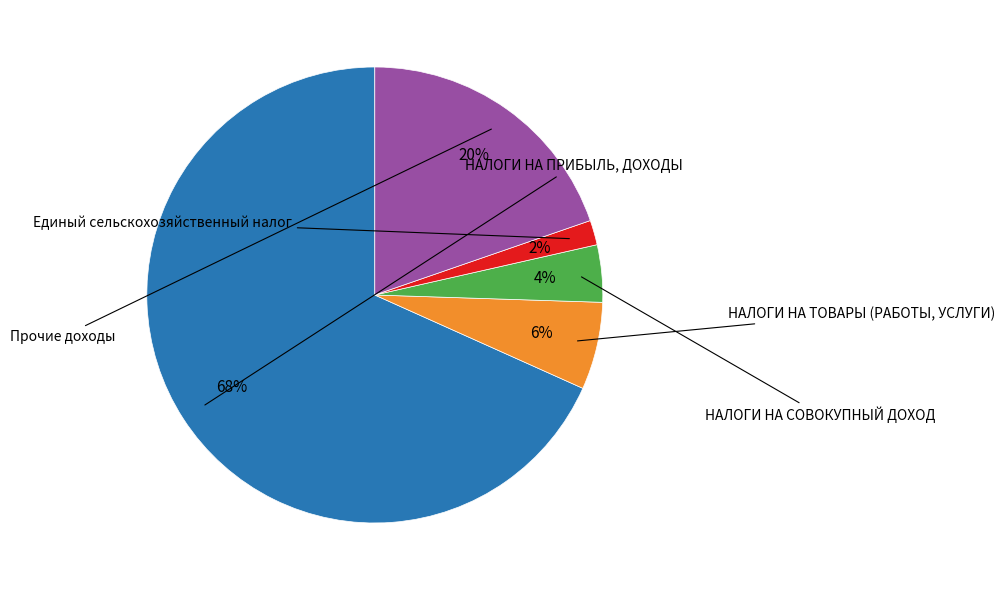

Is there a majority slice in this chart?

Yes